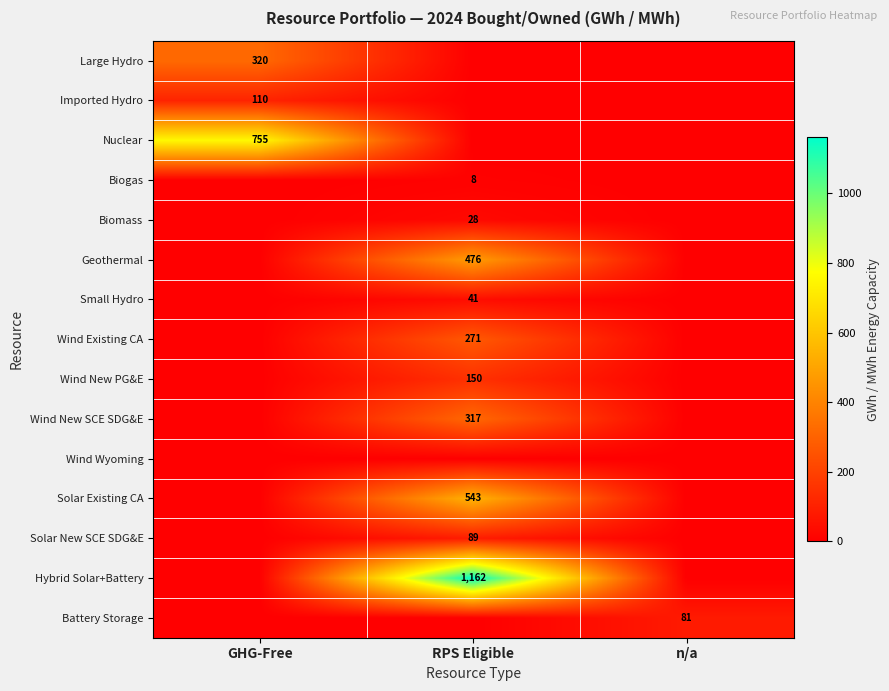

True or false: Wind New SCE SDG&E has a value of 317 at RPS Eligible.

True